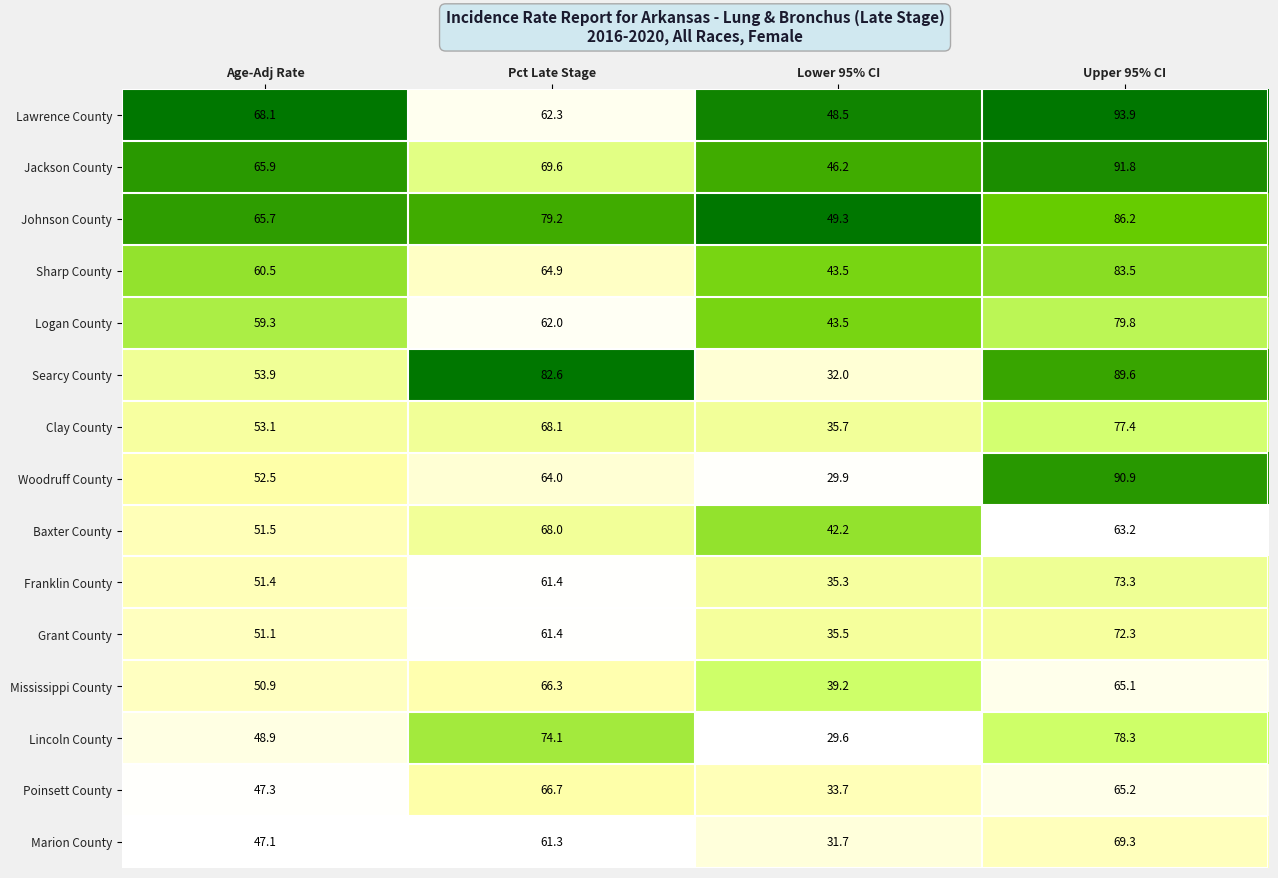

How many distinct data groups are displayed?

15